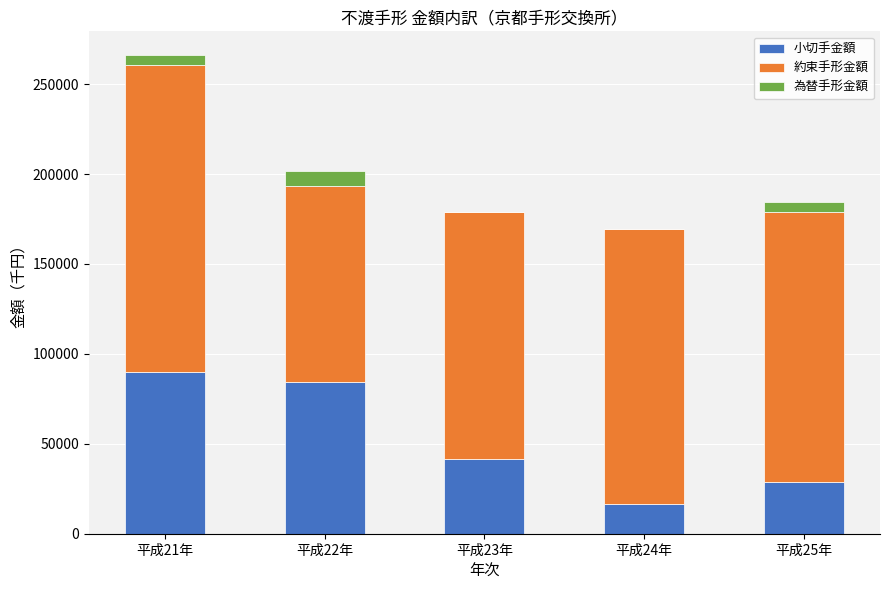

What is the sum of all 小切手金額 values?

261110